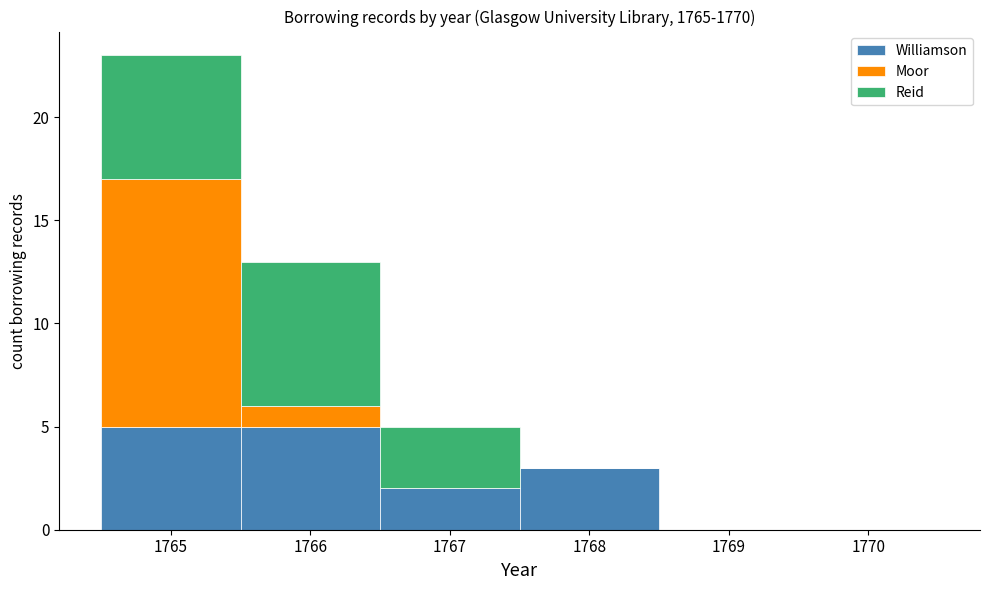

Reading left to right, list every stacked bar in this chart as the range it spans on the x-axis followed by its total height. The values are not printed on the chart, so give them approximately, as read against the axis.

1764.5 to 1765.5: 23
1765.5 to 1766.5: 13
1766.5 to 1767.5: 5
1767.5 to 1768.5: 3
1768.5 to 1769.5: 0
1769.5 to 1770.5: 0